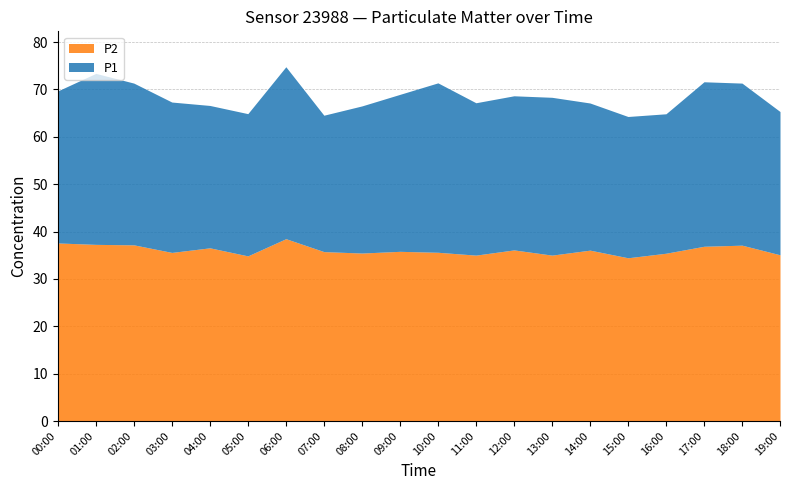

How many lines are shown in the chart?

2